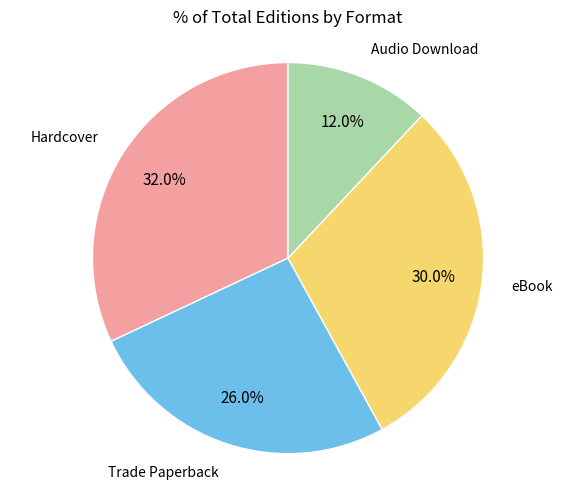

How many slices are in this pie chart?

4